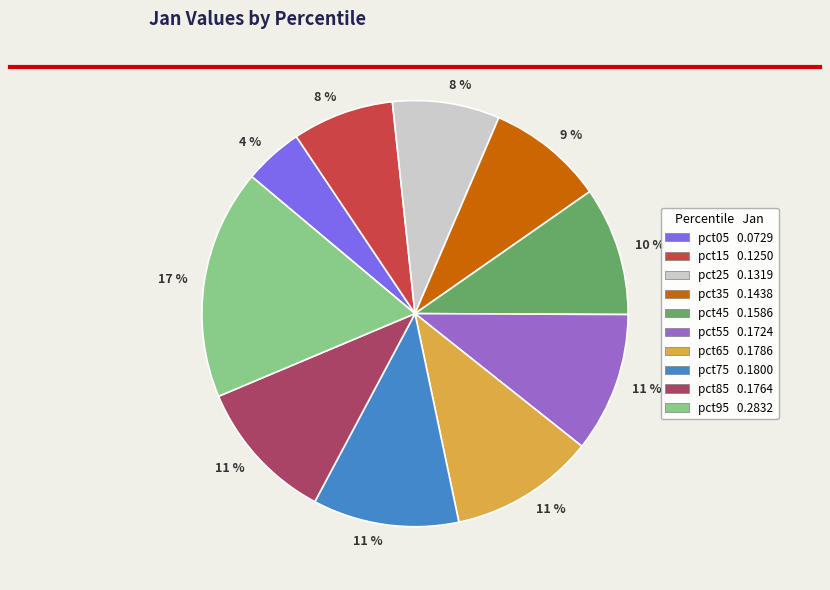

To the nearest percent, what is the average slice percentage?

10%